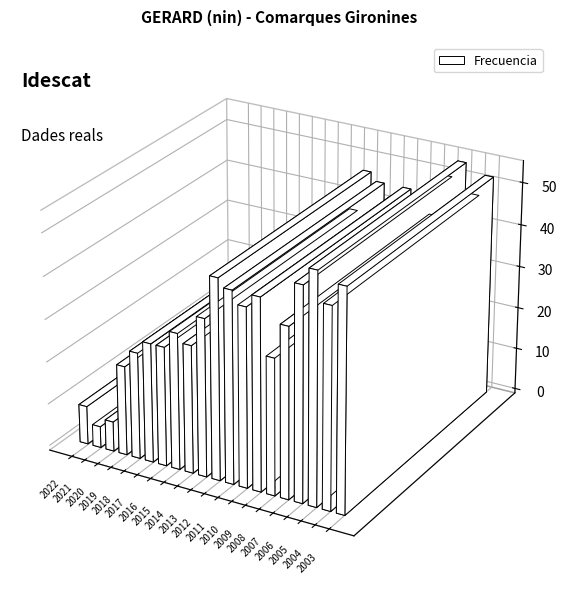

What is the maximum value shown in the chart?

54